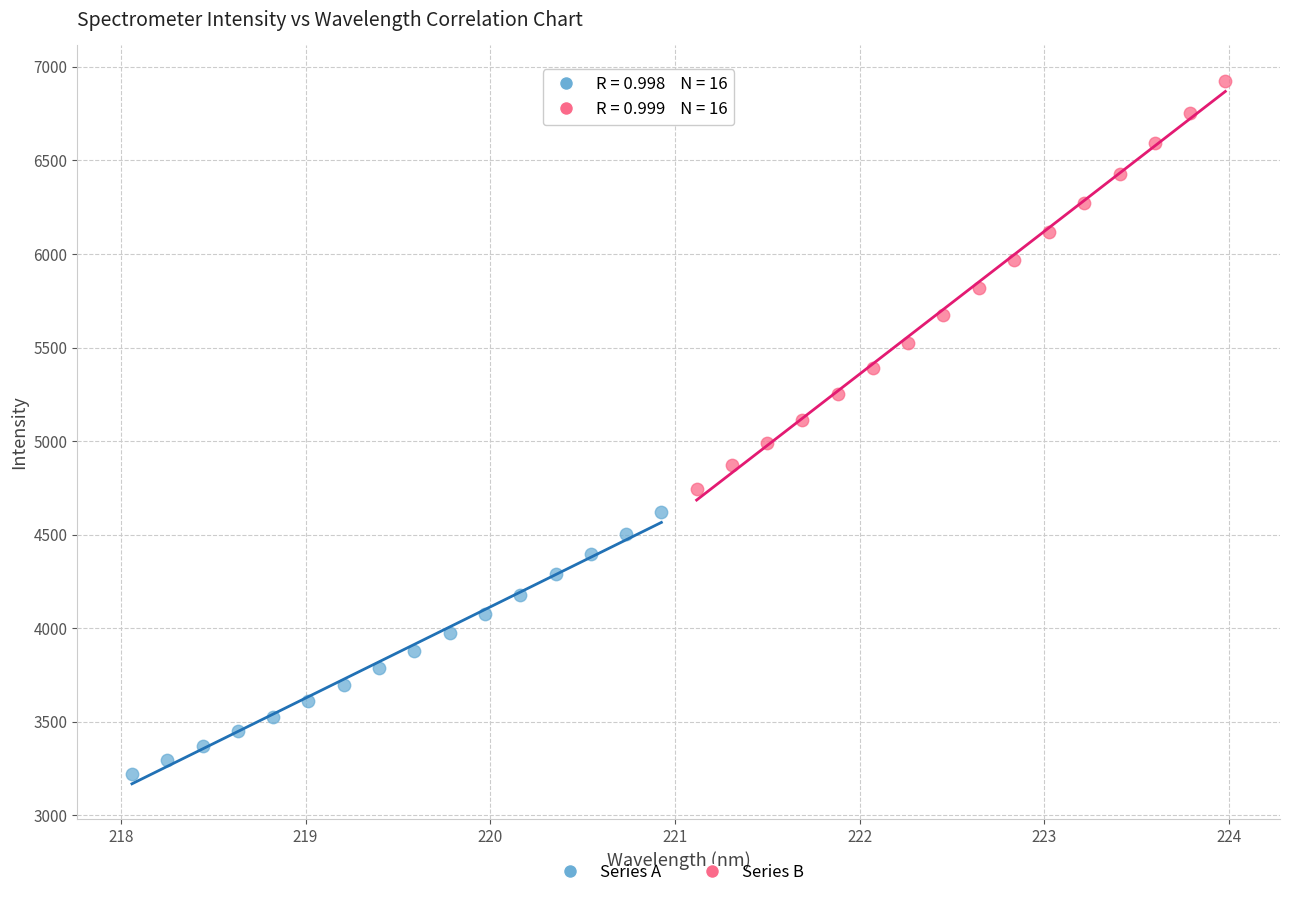

Which series reaches the minimum Y coordinate?

Series A